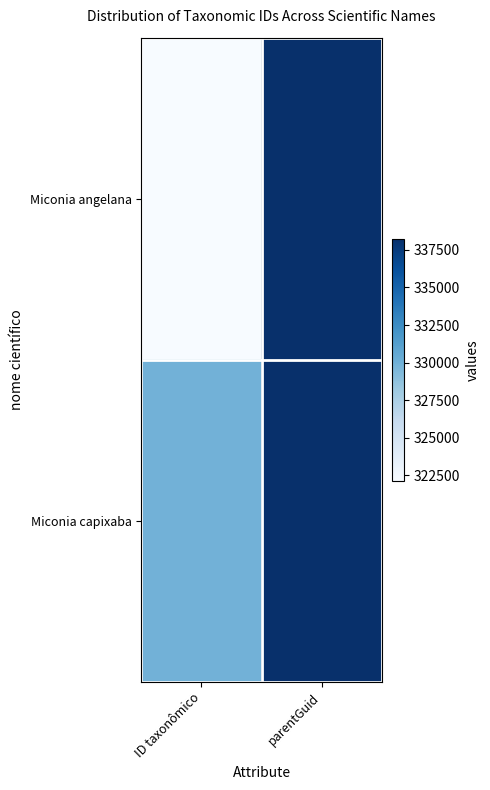

List the series in order of their overall mean, lowest first.

Miconia angelana, Miconia capixaba